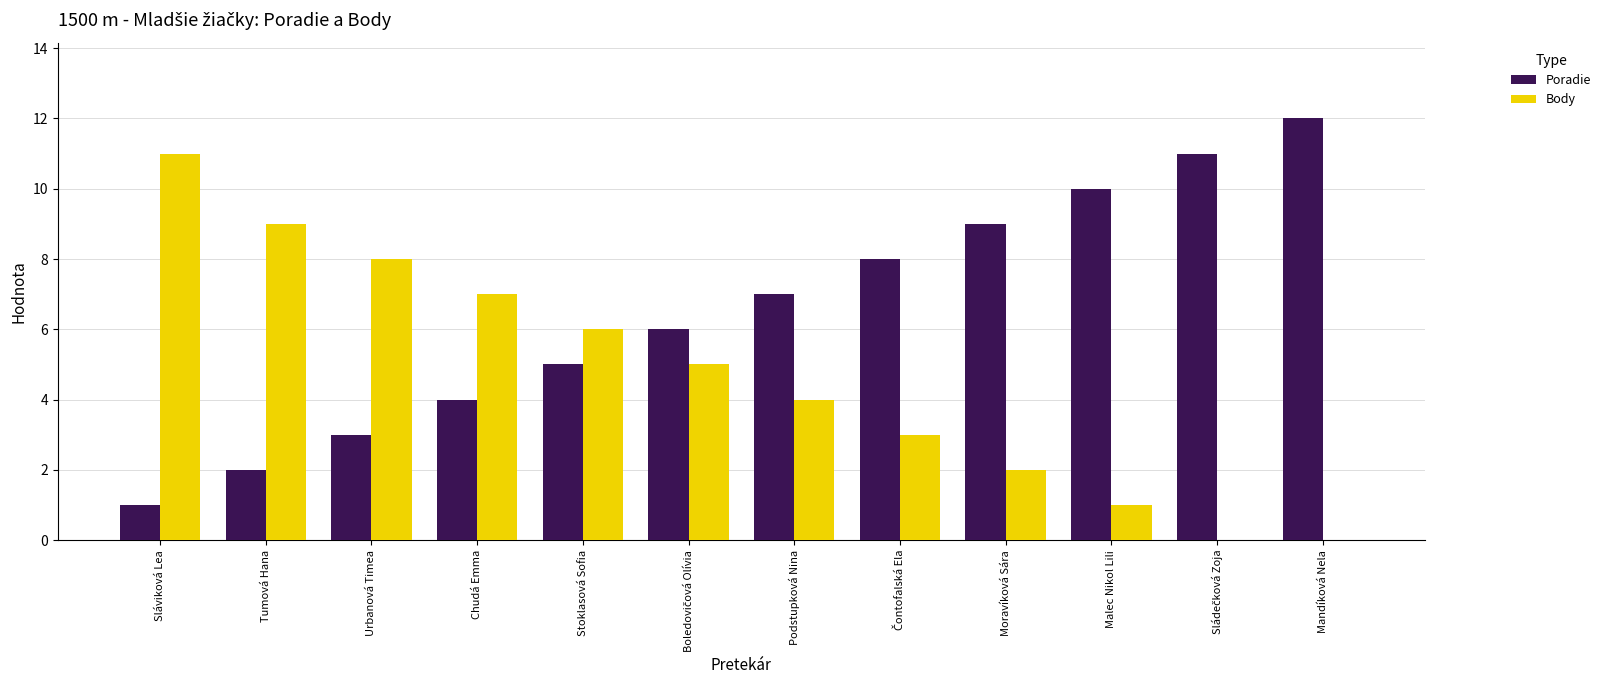

The Poradie series shows 1 at Urbanová Timea. True or false?

False